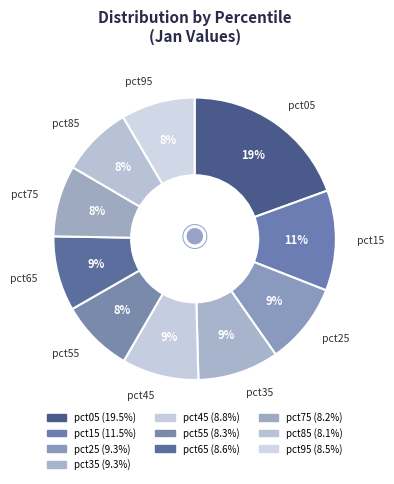

To the nearest percent, what portion does pct45 represent?

9%